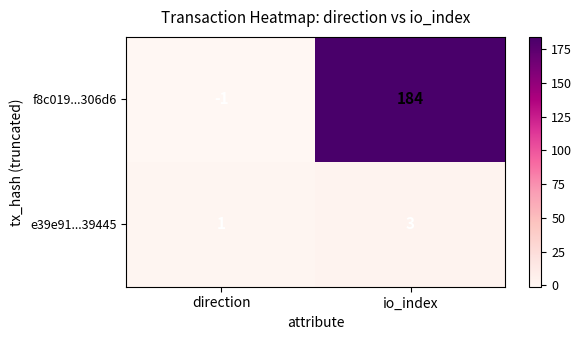

What is the spread (max minus min) of values at direction?

2